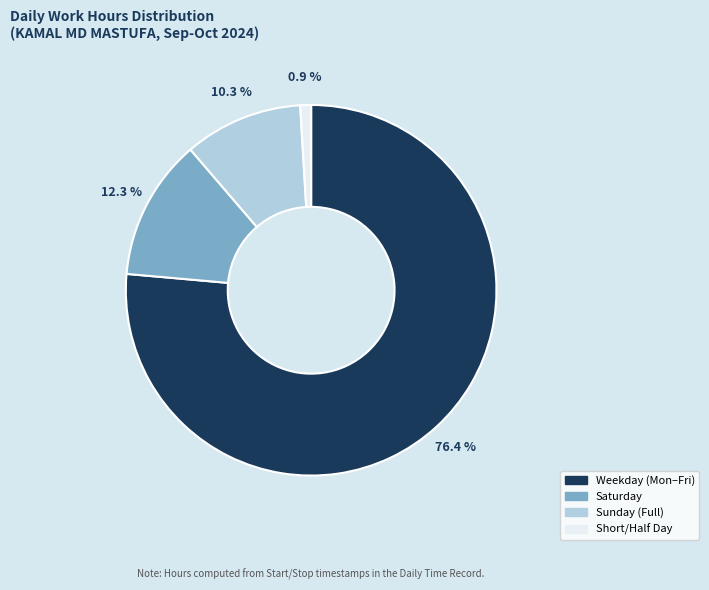

Count the number of slices in the pie.

4